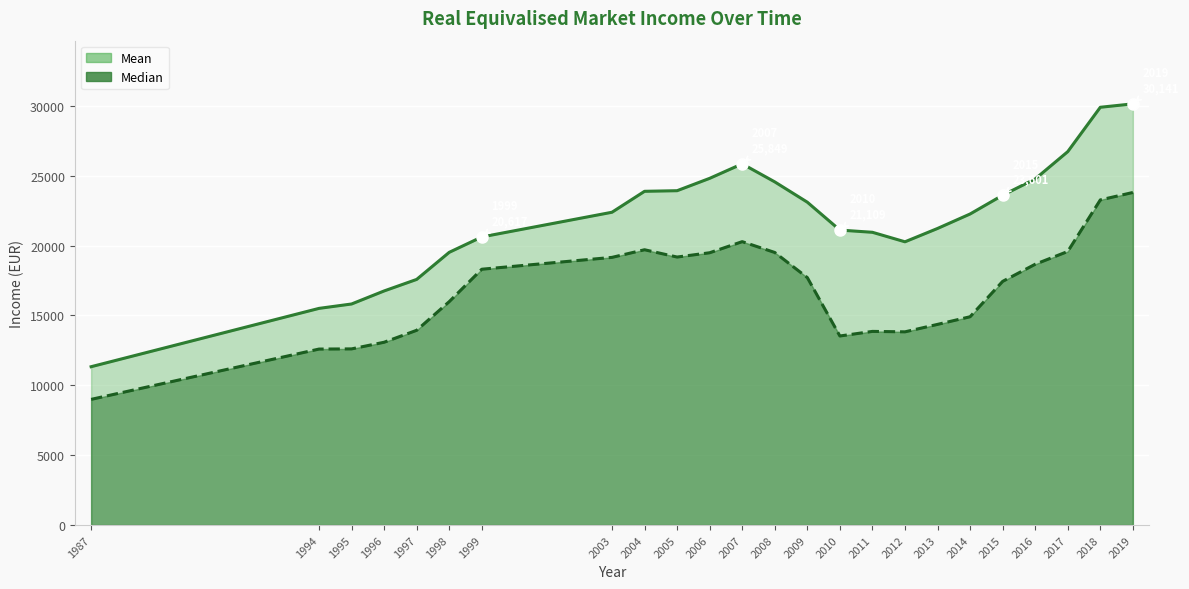

Rank the series at 2016 from lowest to highest value.

Median, Mean